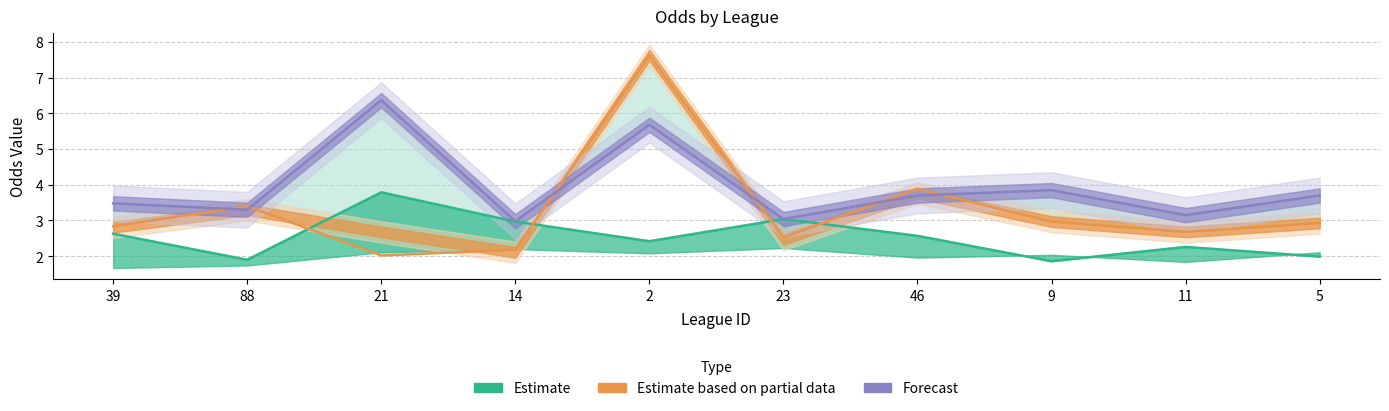

Reading left to right, extract all data points from this chart.

last_home: 2.6	1.9	3.8	3.0	2.4	3.0	2.6	1.9	2.3	2.0
last_away: 2.8	3.4	2.0	2.2	7.6	2.5	3.9	3.0	2.7	2.9
first_draw: 3.5	3.3	6.4	3.0	5.7	3.0	3.7	3.9	3.1	3.7